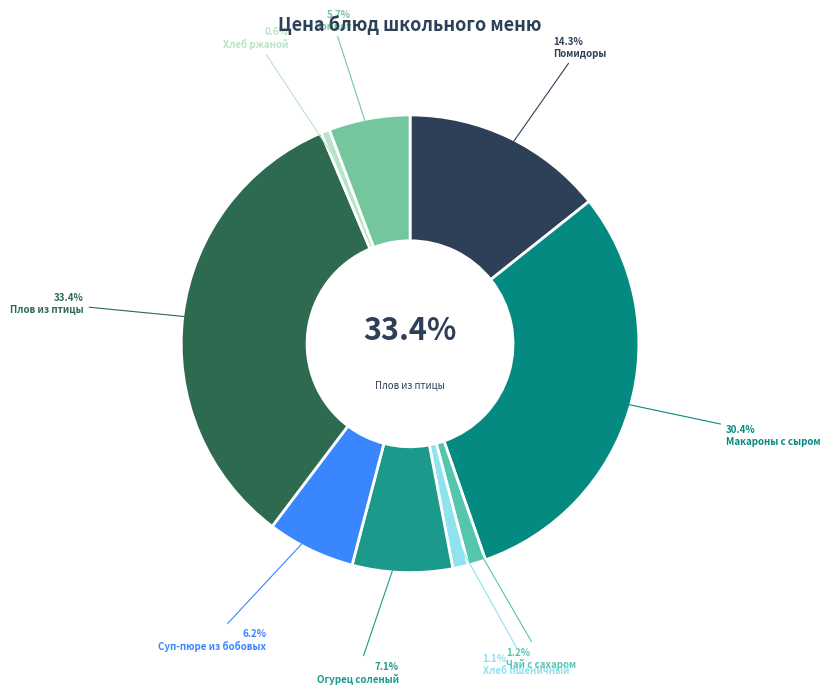

Does Плов из птицы account for over 50% of the chart?

No